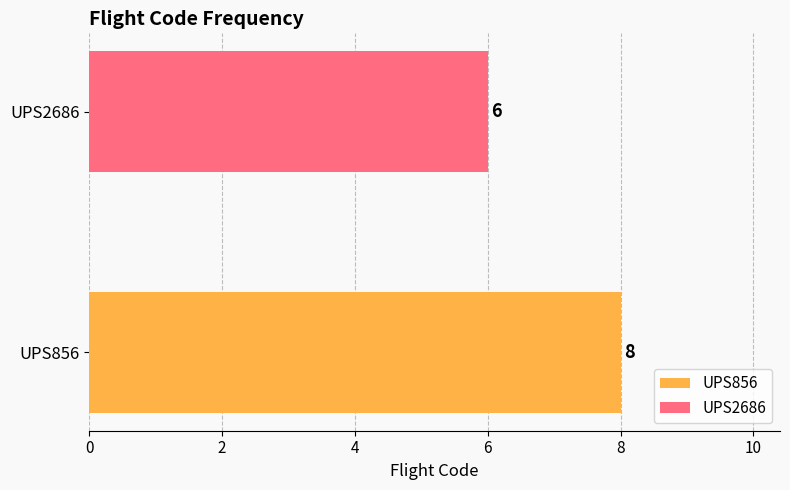

Does the chart contain any negative values?

No